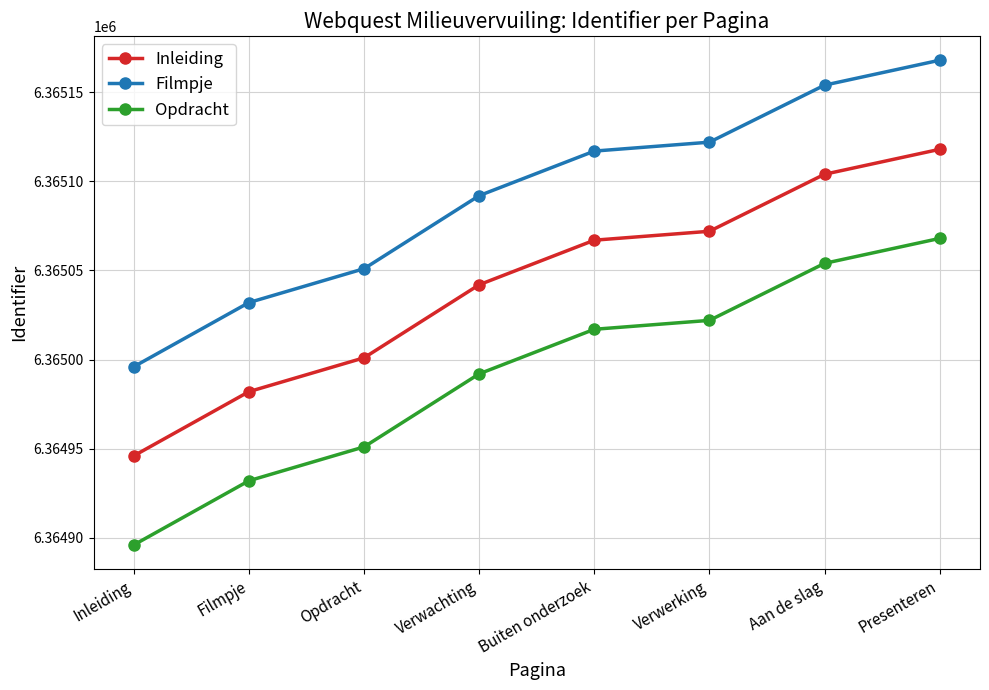

Rank the series by their average value, from highest to lowest.

Filmpje, Inleiding, Opdracht